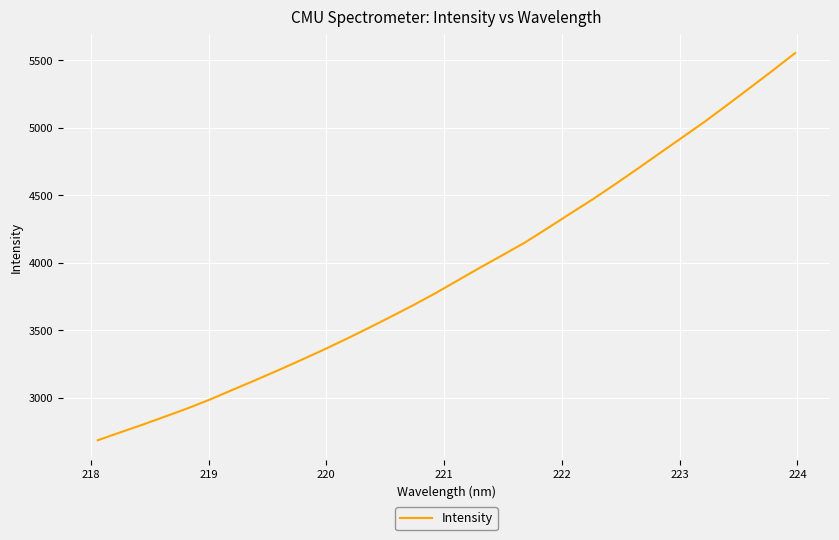

Reading left to right, what are all the values shown in this chart?

2683.7	2742.0	2799.5	2859.6	2920.8	2986.5	3058.3	3128.8	3201.3	3275.8	3352.0	3431.2	3513.2	3597.3	3683.6	3773.3	3869.1	3964.5	4057.2	4151.2	4256.9	4364.3	4470.0	4582.3	4697.4	4814.2	4930.8	5047.9	5171.6	5297.4	5423.8	5553.7